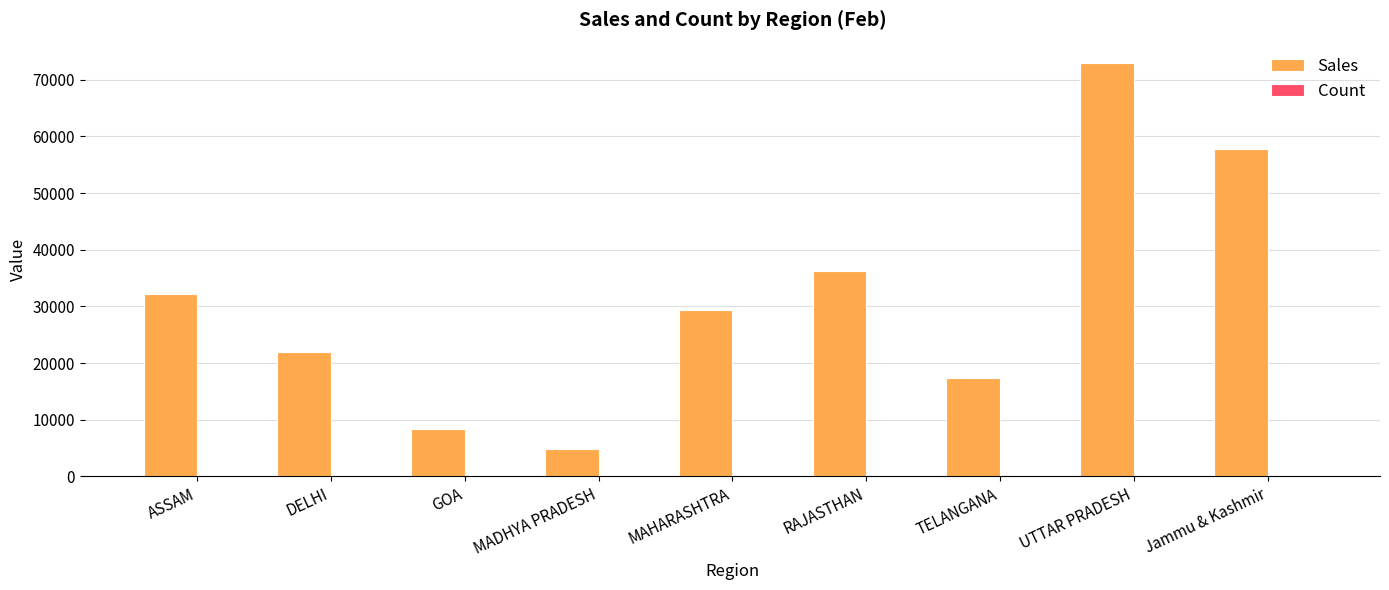

Which label corresponds to the largest value in the chart?

UTTAR PRADESH